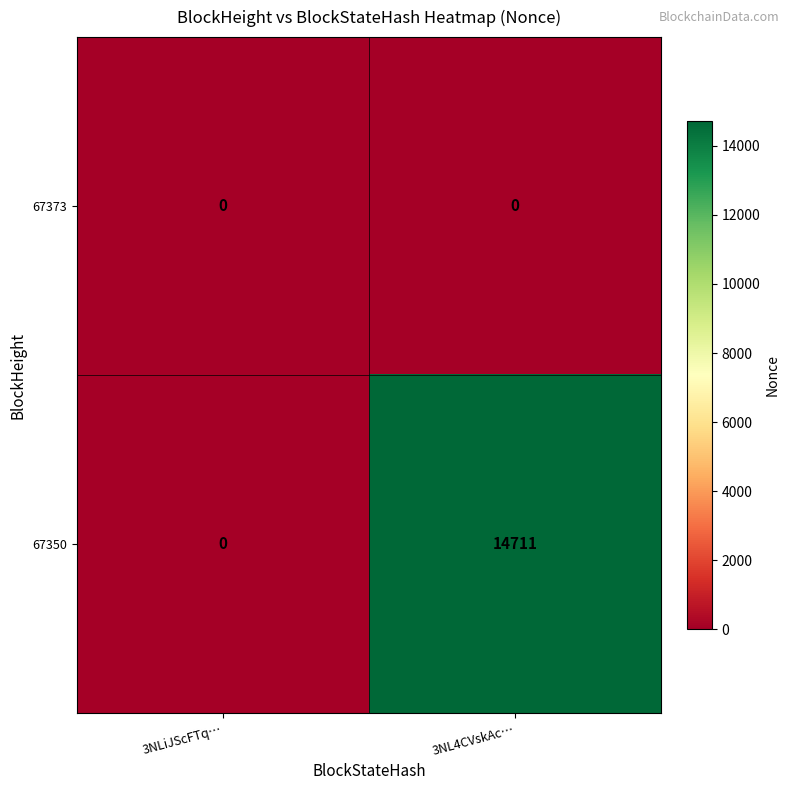

How many data points does each series have?

2